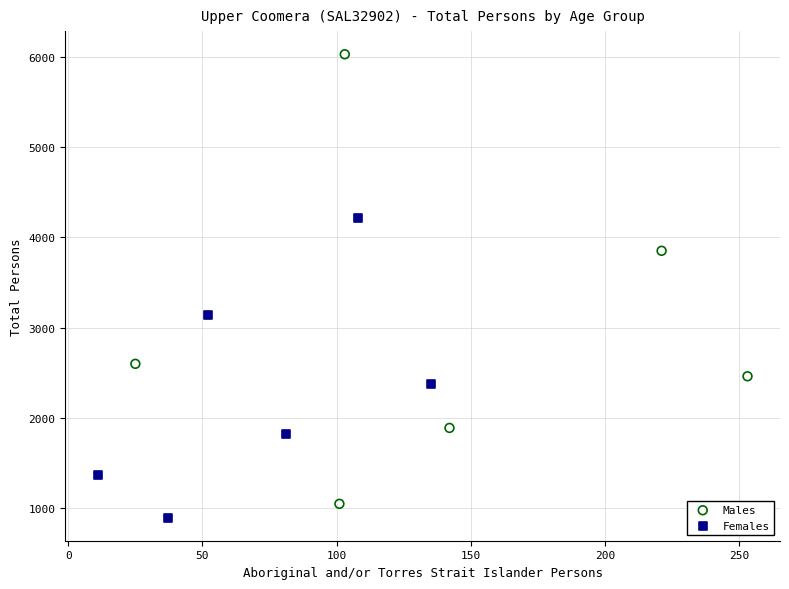

What are all the series names shown in the legend?

Males, Females